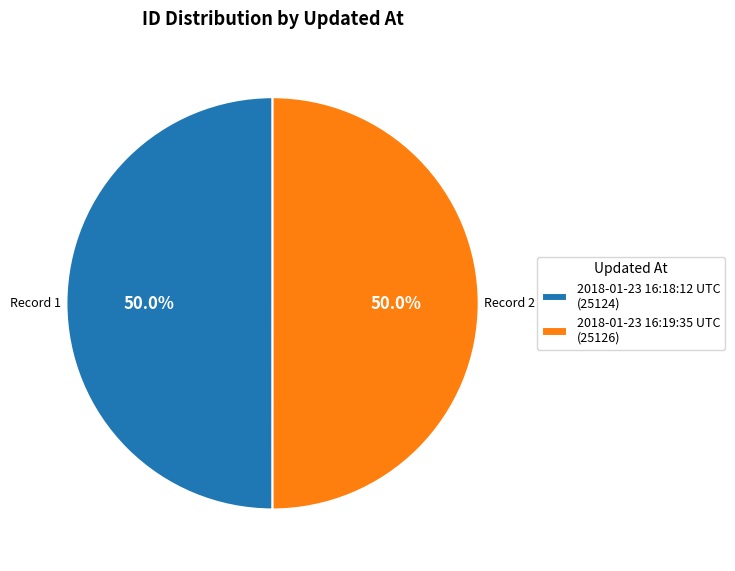

What is the ratio of the value at 2018-01-23 16:19:35 UTC (25126) to the value at 2018-01-23 16:18:12 UTC (25124)?

1.0